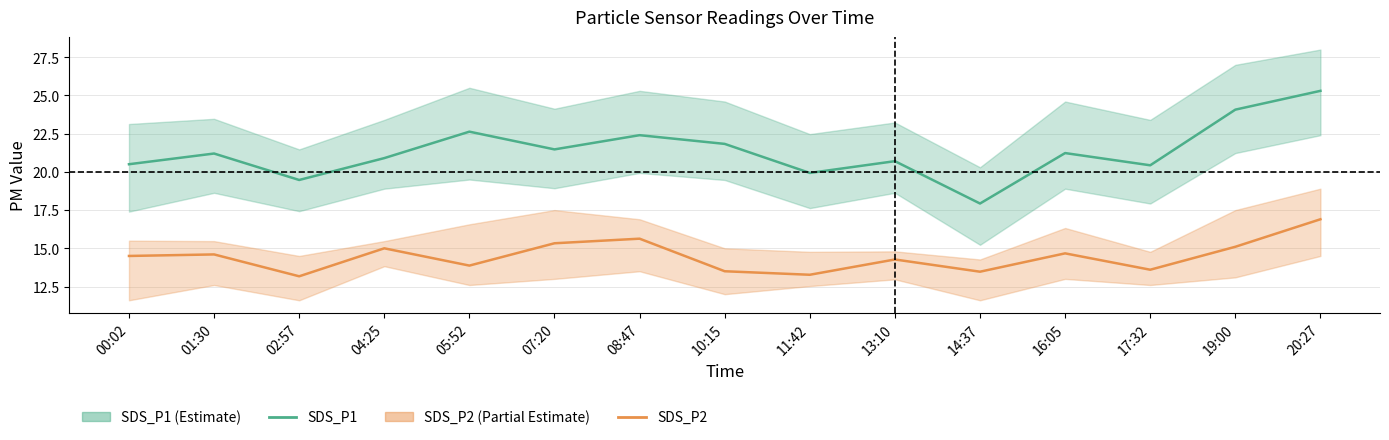

True or false: SDS_P1 and SDS_P2 intersect in this chart.

False